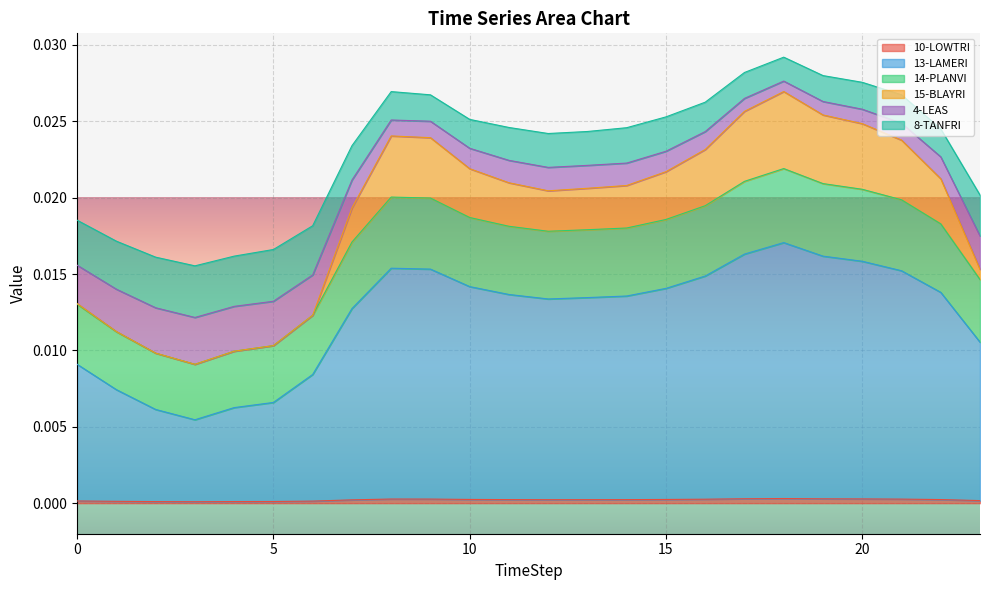

True or false: 4-LEAS has more than 1 points higher than both neighbors.

True